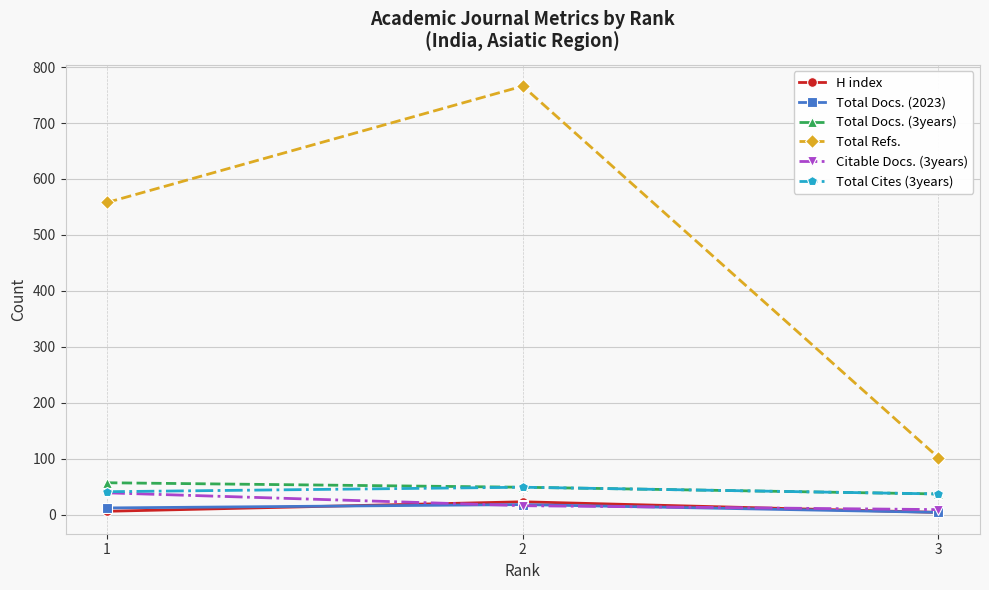

Is this an area chart (filled region under the line)?

No